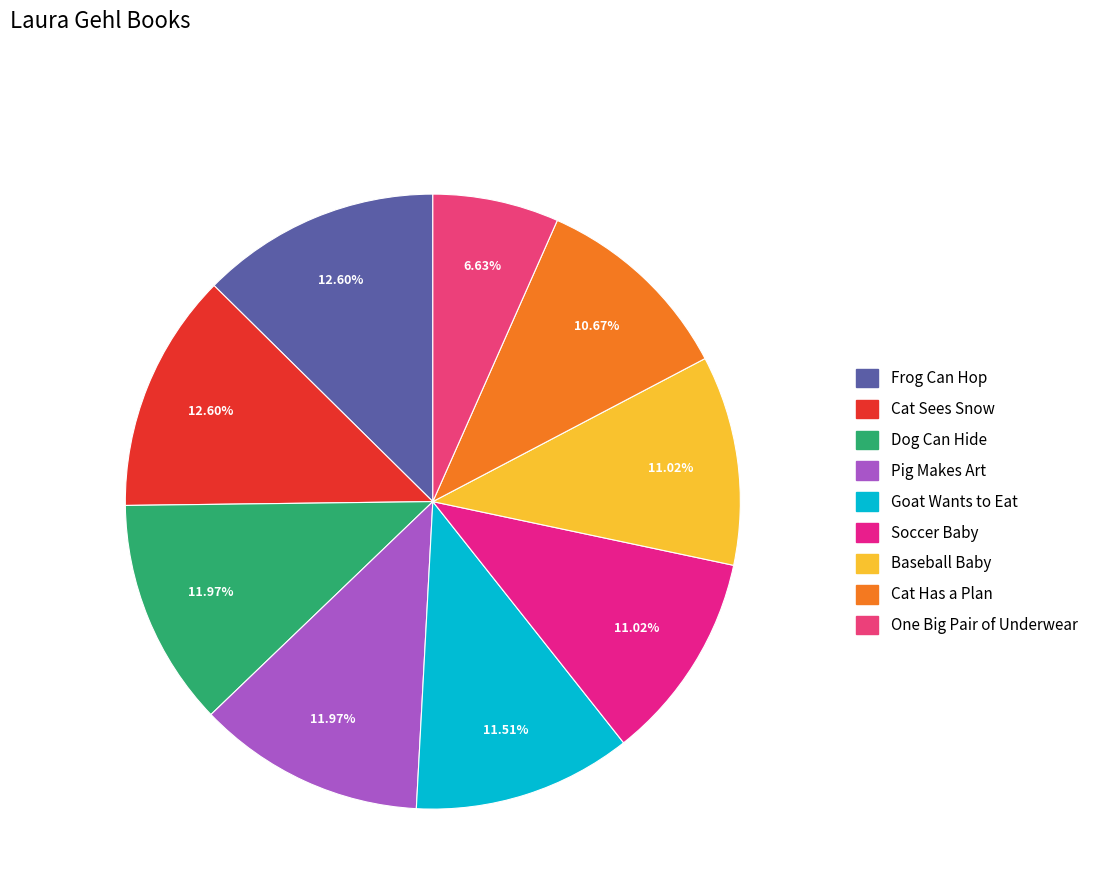

How many slices are in this pie chart?

9